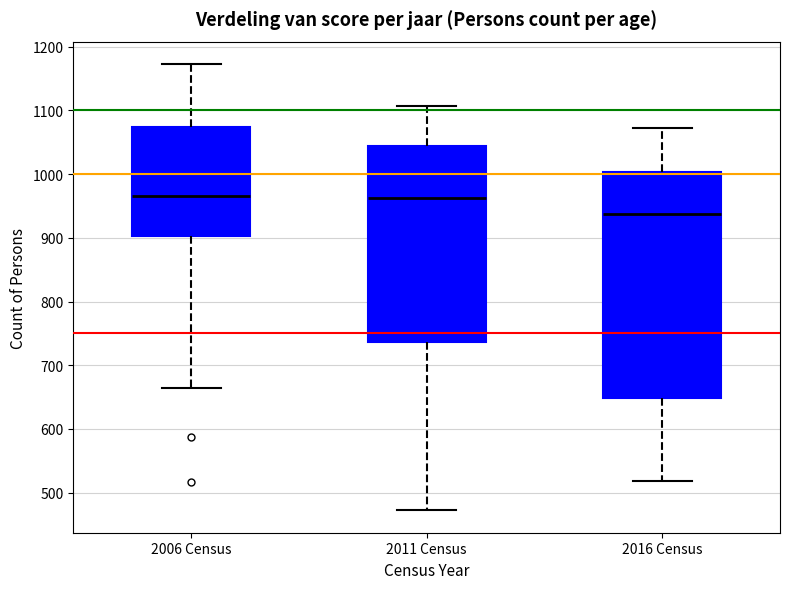

Reading left to right, read every box against the y-axis: the position of its median line, the range the box covers, and the ends of its whiskers. The values are not printed on the chart, so give them approximately, as read against the axis.

2006 Census: median 970, box 900 to 1070, whiskers 660 to 1170
2011 Census: median 960, box 740 to 1040, whiskers 470 to 1110
2016 Census: median 940, box 650 to 1000, whiskers 520 to 1070